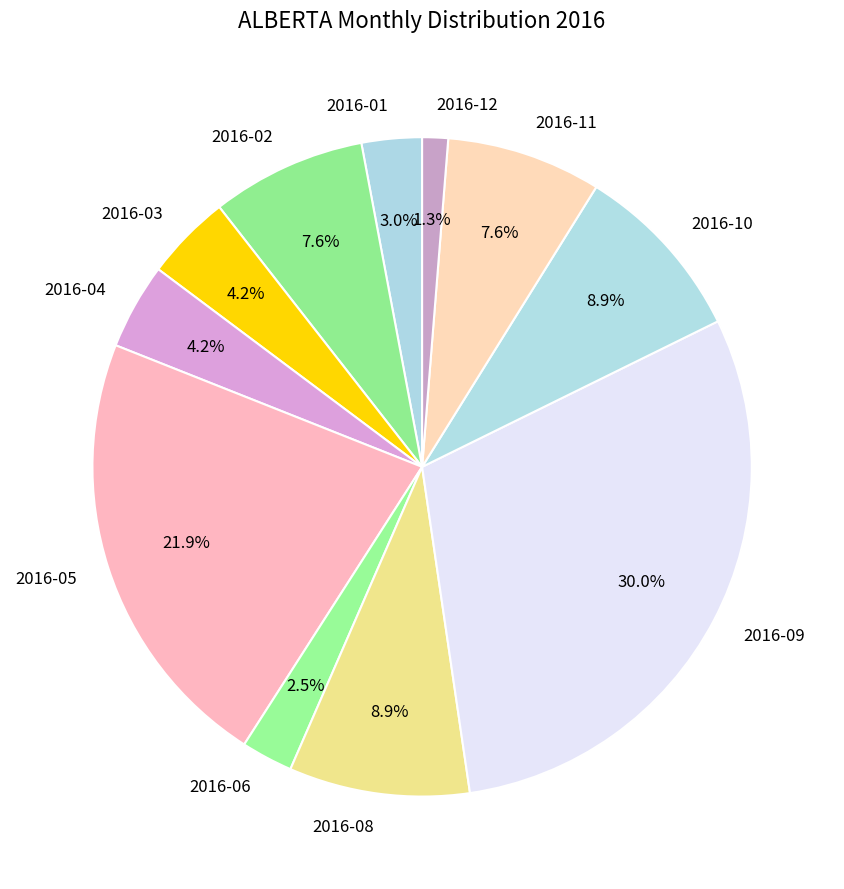

Do 2016-08 and 2016-01 together represent more than half of the pie?

No